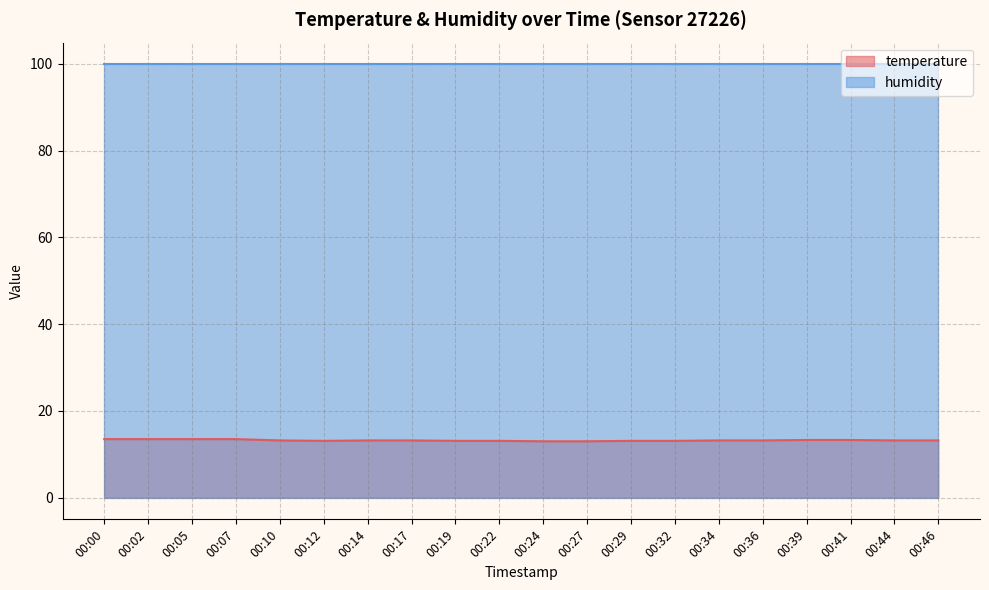

Which label corresponds to the largest value in the chart?

00:00